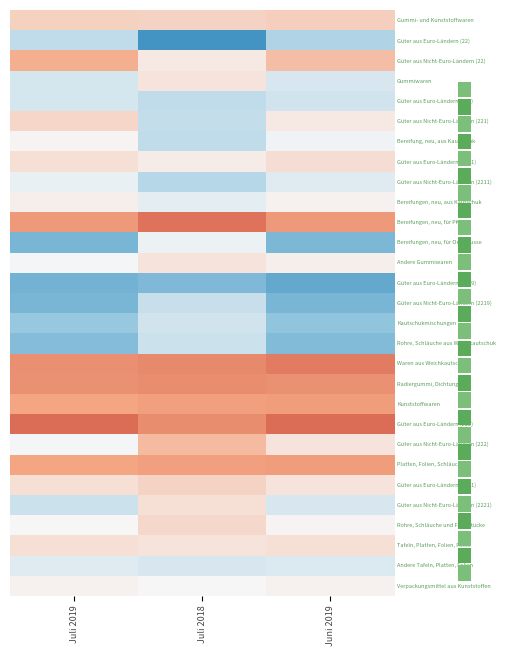

Which has a higher value, Juli 2019 or Juni 2019?

Juli 2019